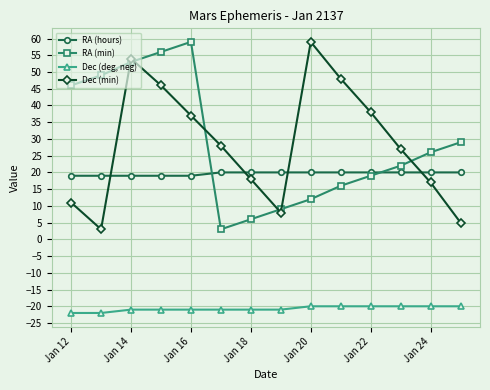

What is the difference between the maximum and second lowest values in the RA (min) series?

53